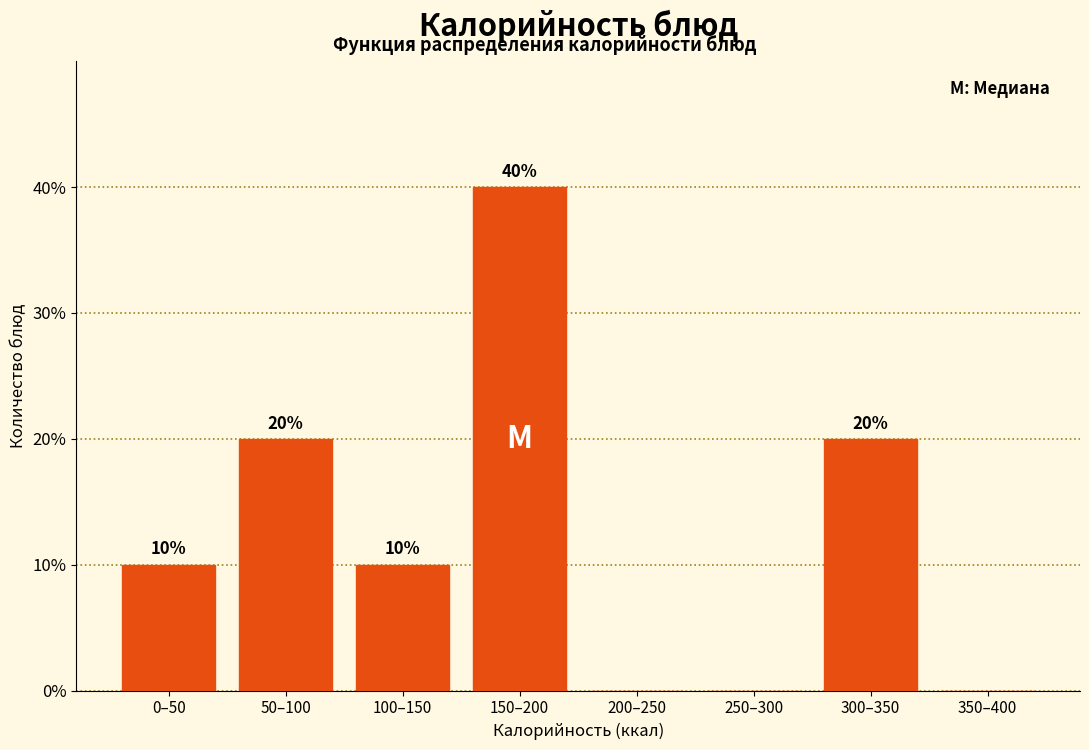

Reading right to left, what are all the values shown in this chart?

350–400=0	300–350=20	250–300=0	200–250=0	150–200=40	100–150=10	50–100=20	0–50=10